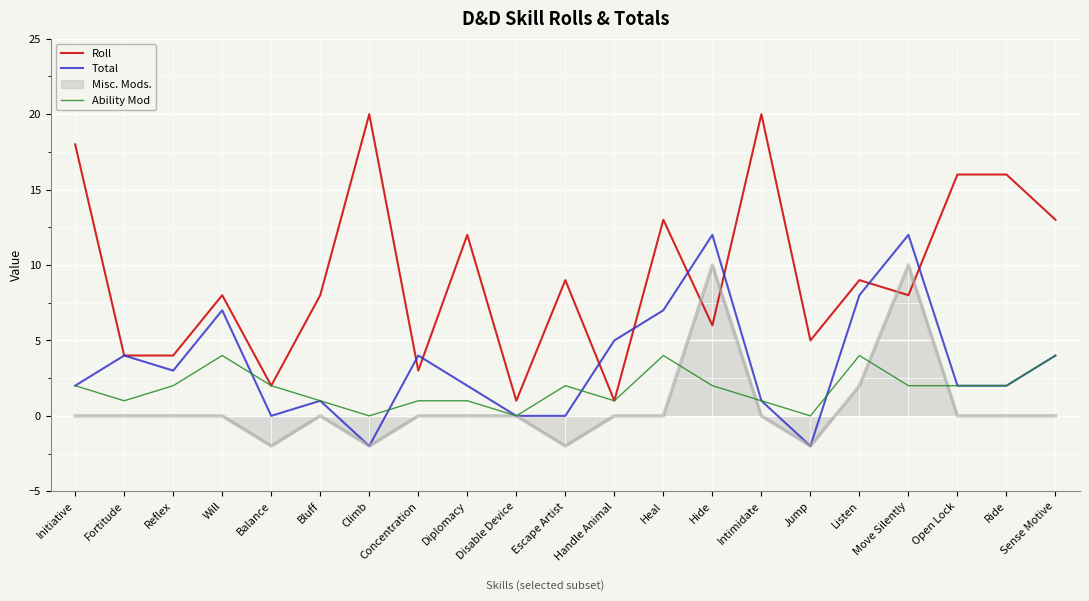

What is the total value across all series at Hide?

30